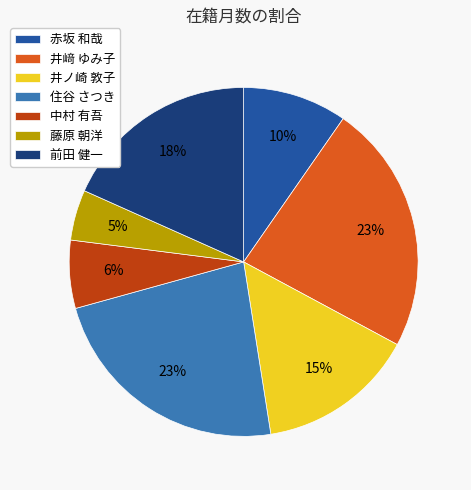

To the nearest percent, what is the combined percentage of 藤原 朝洋 and 中村 有吾?

11%